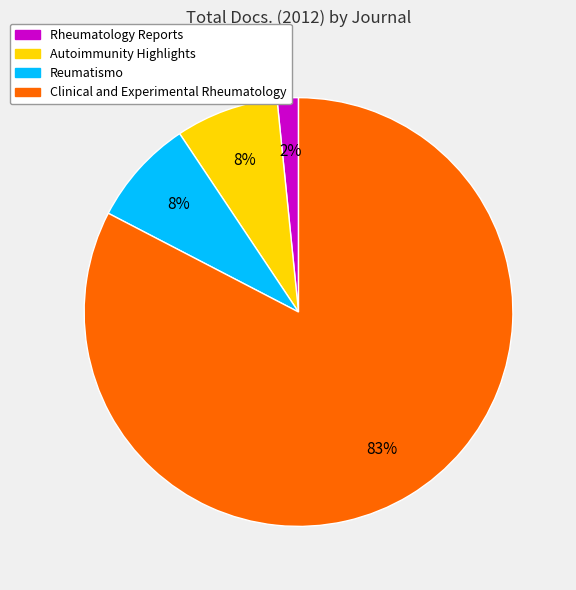

What is the ratio of the value at Reumatismo to the value at Clinical and Experimental Rheumatology?

0.1